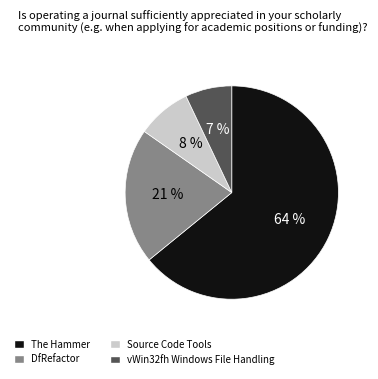

The vWin32fh Windows File Handling slice represents 7% of the pie. True or false?

True